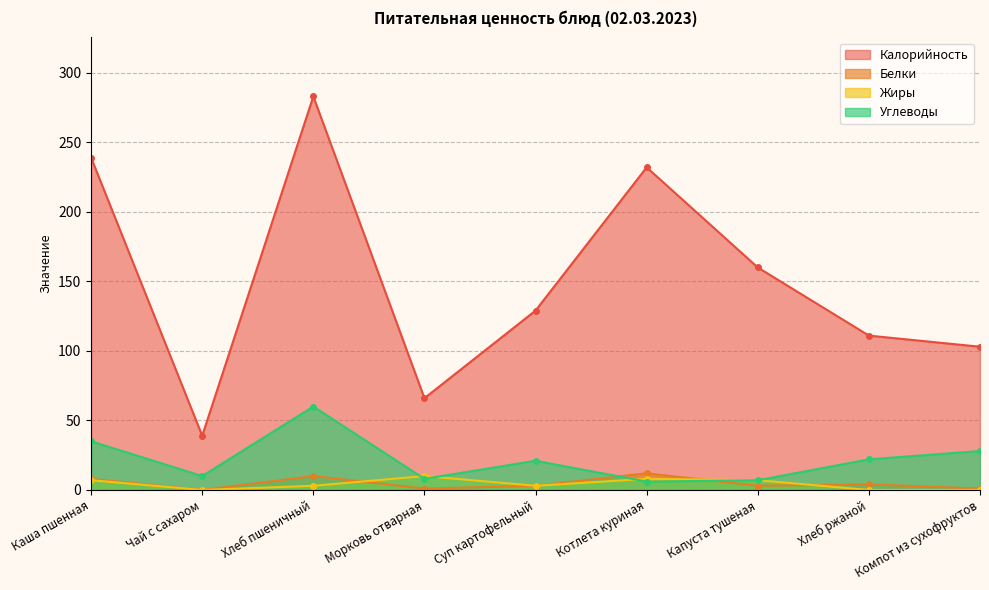

How many values in Жиры are above zero?

6